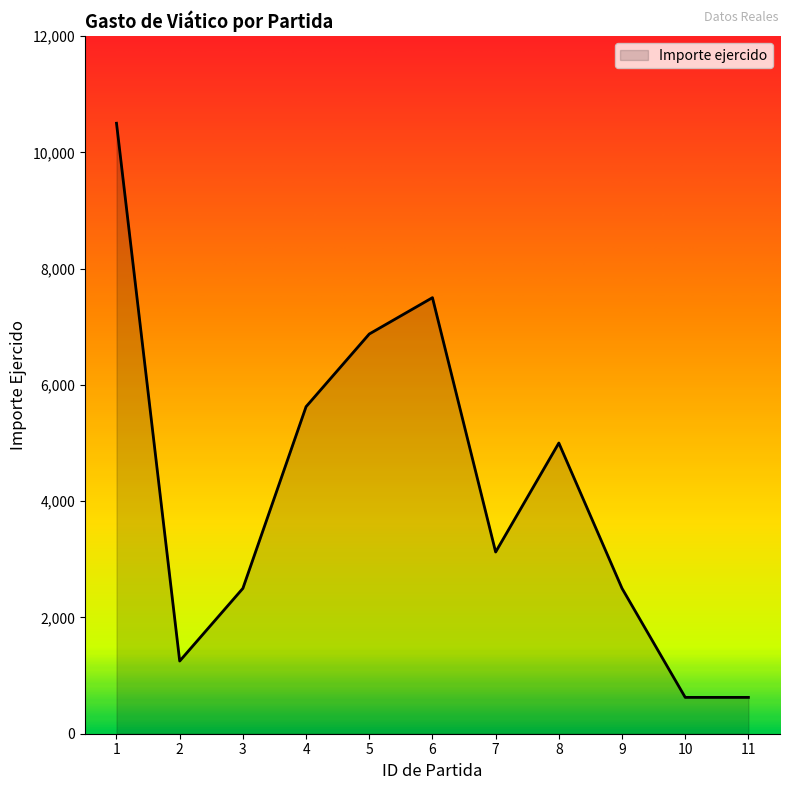

What is the maximum value shown in the chart?

10500